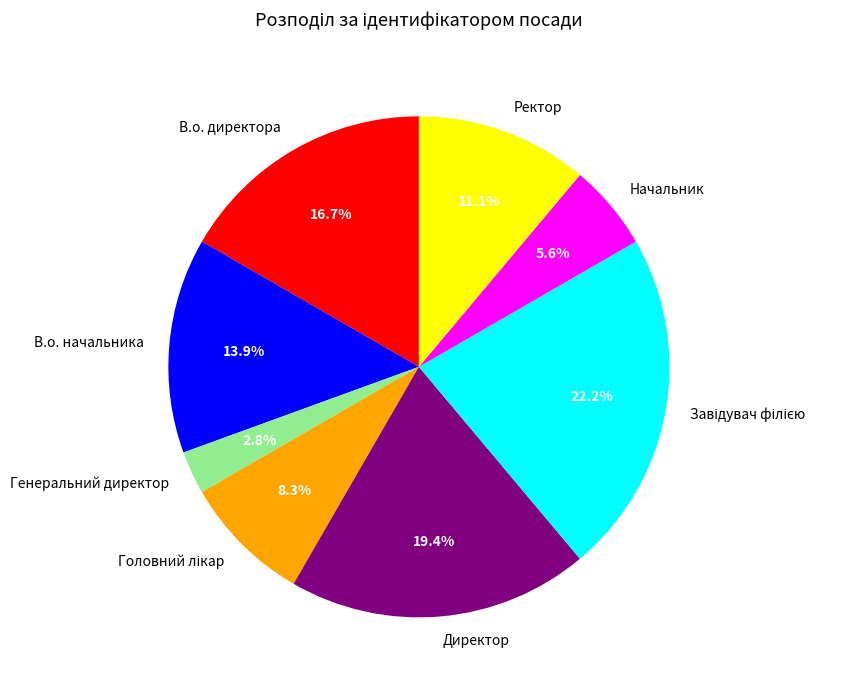

What portion of the pie excludes Ректор?

88.9%